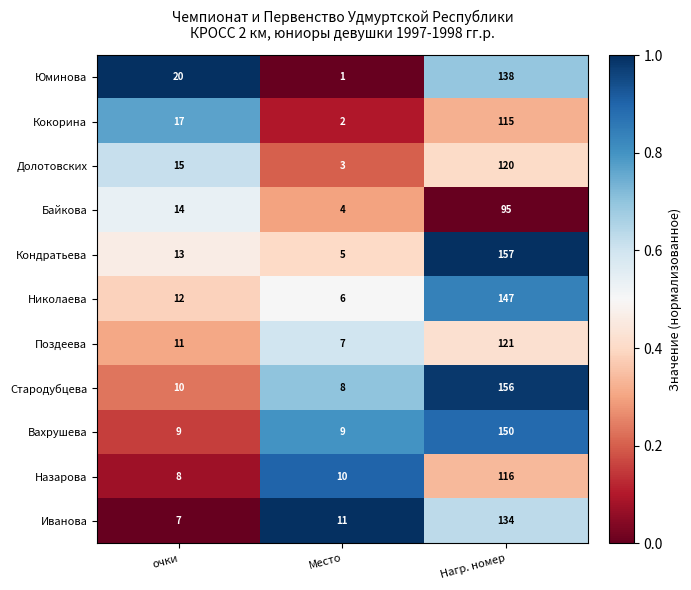

What is the lowest value of the Стародубцева series?

8